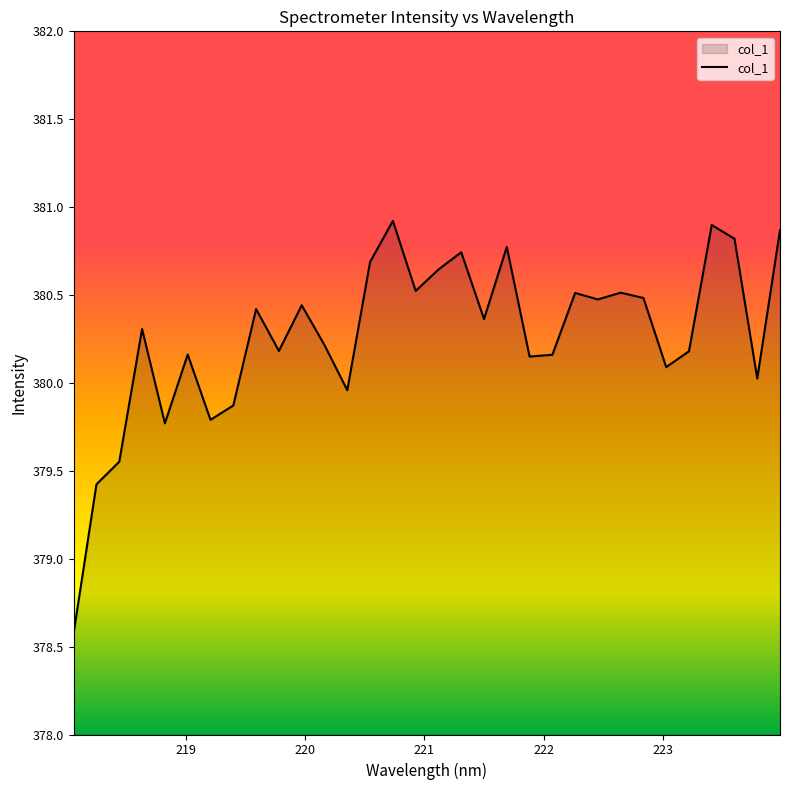

What is the difference between the second highest and minimum values?

2.3